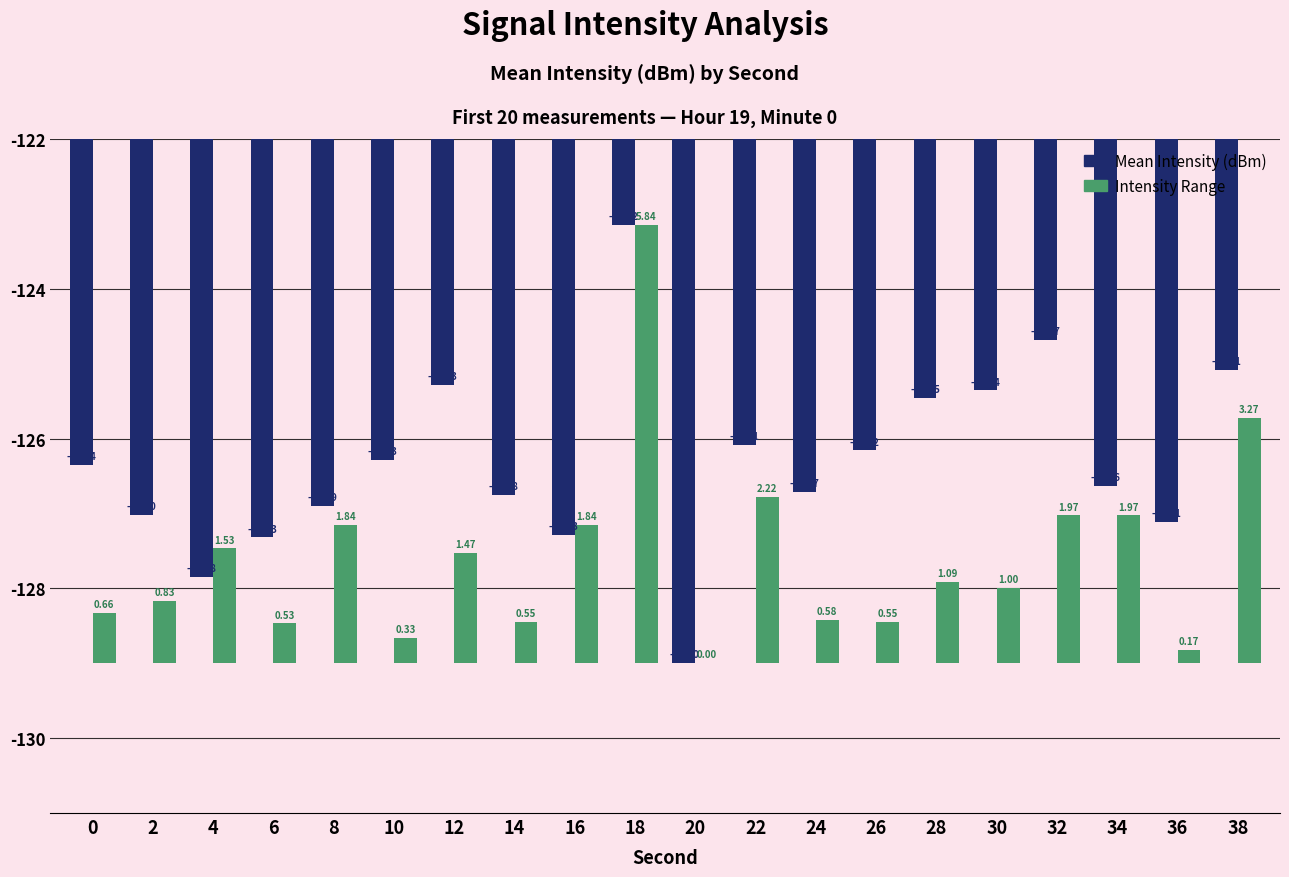

Is the value of Intensity Range at 38 greater than the value of Mean Intensity (dBm) at 32?

Yes